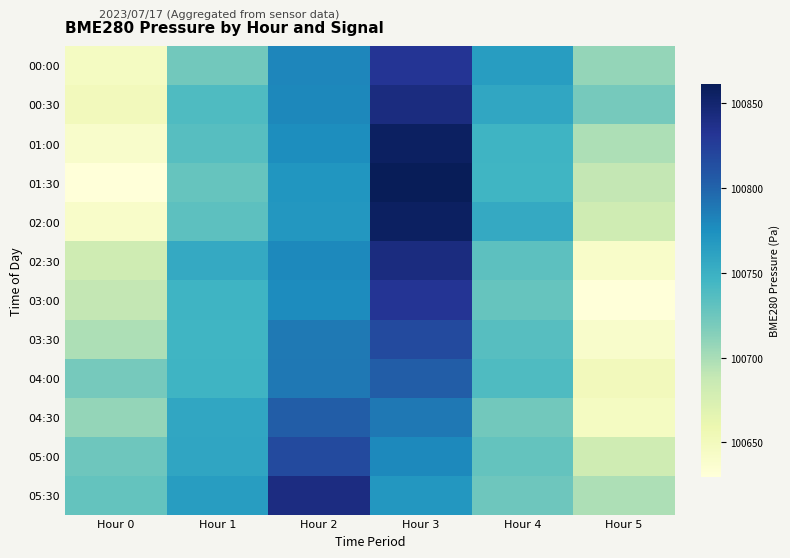

Between Hour 0 and Hour 3, which series saw the biggest shift?

01:30